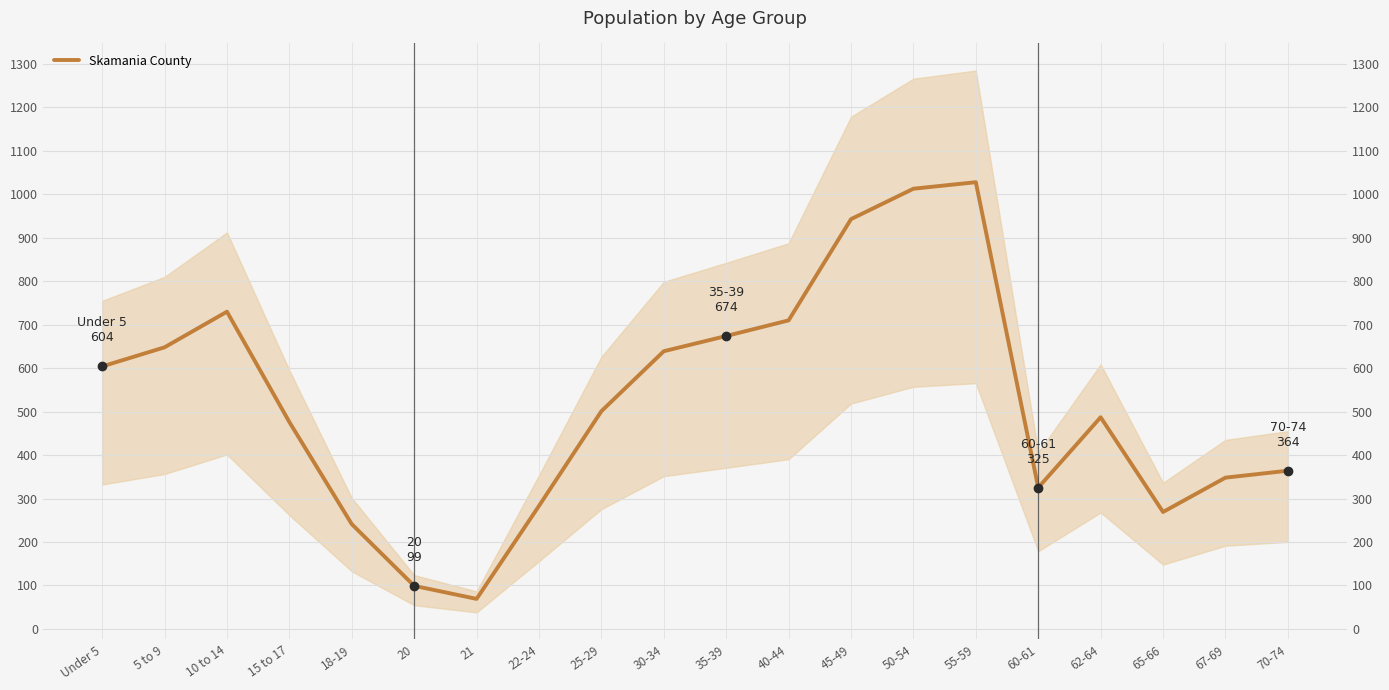

Between 15 to 17 and 67-69, which is larger?

15 to 17